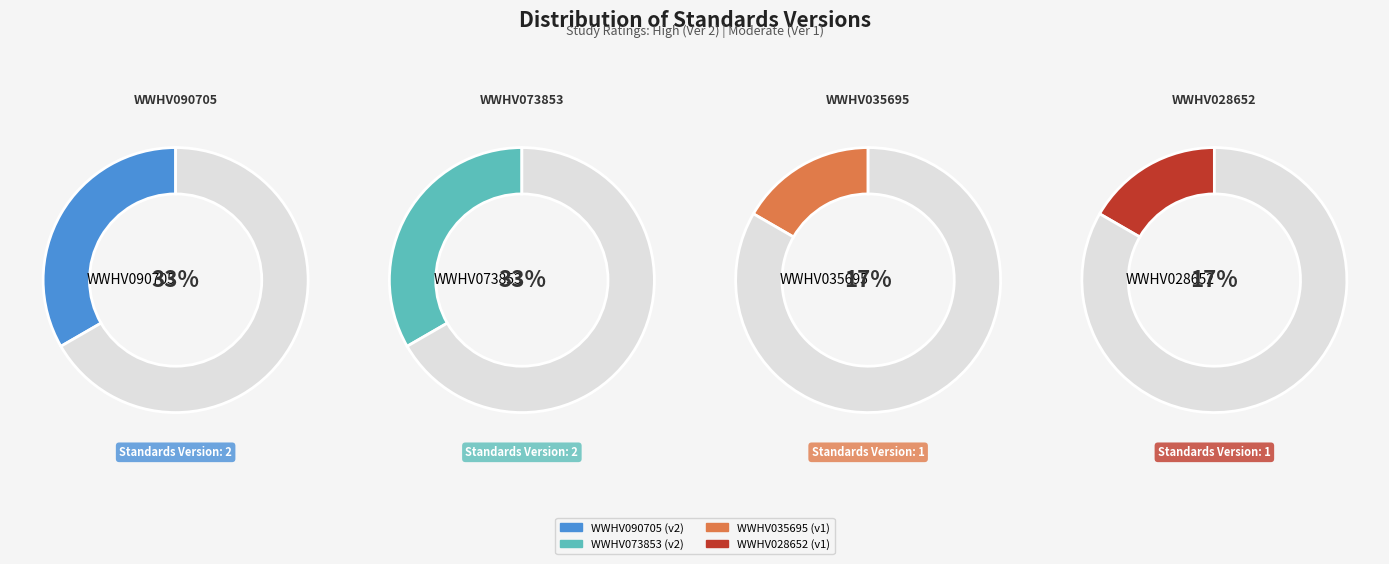

Which slice is the largest?

WWHV090705